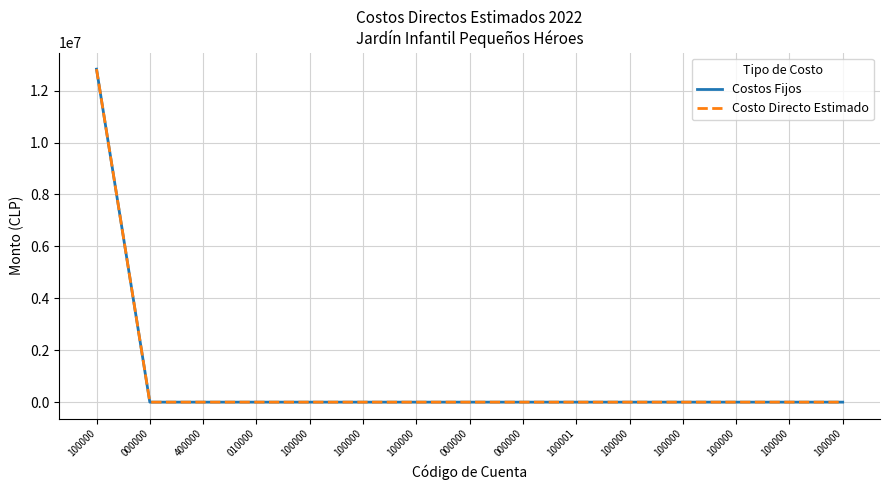

What is the label of the 4th point from the right?

100000